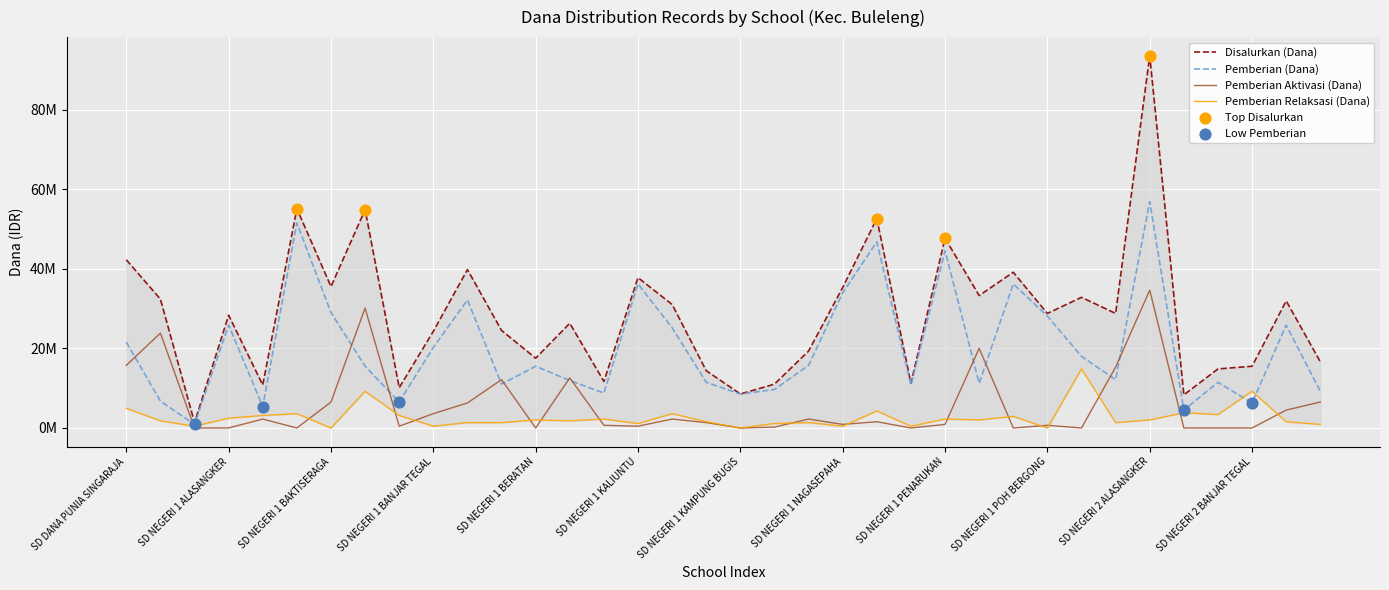

What are all the series names shown in the legend?

Disalurkan (Dana), Pemberian (Dana), Pemberian Aktivasi (Dana), Pemberian Relaksasi (Dana)